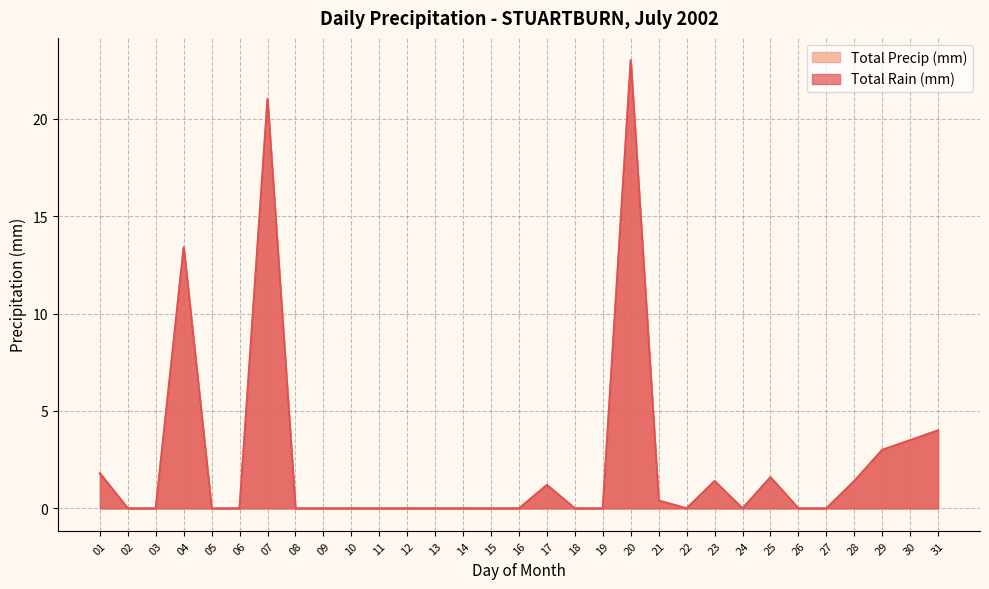

True or false: Total Precip (mm) and Total Rain (mm) intersect in this chart.

False